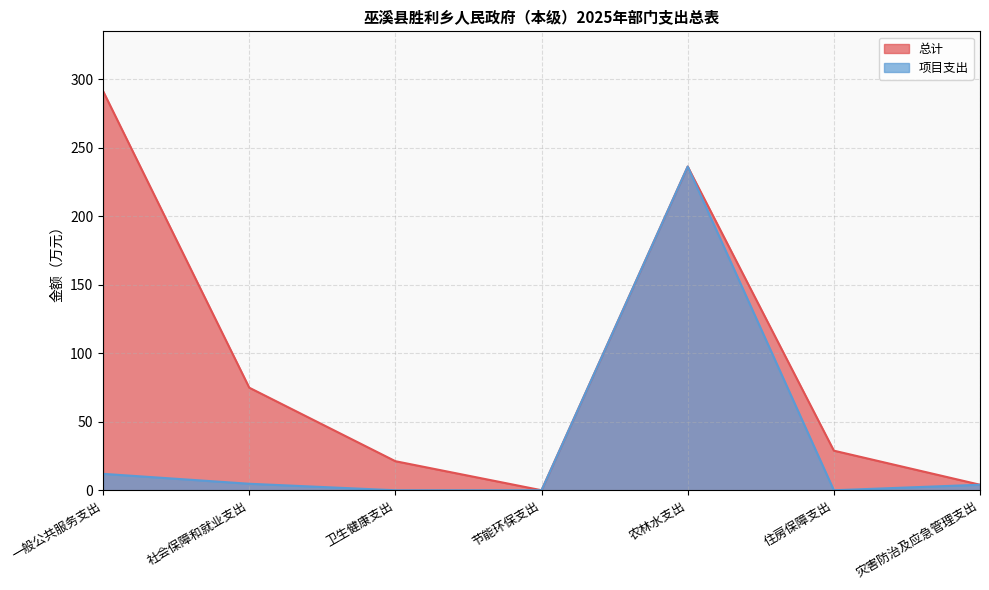

What is the sum of the 总计 values at 农林水支出 and 卫生健康支出?

257.6